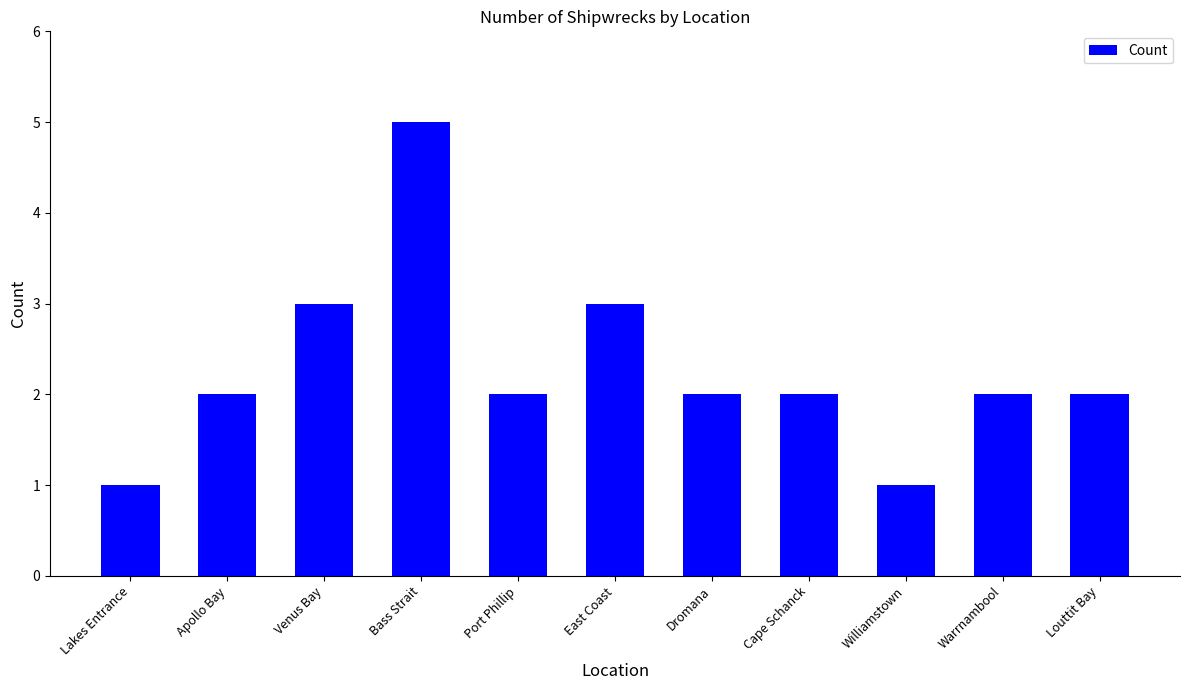

What is the value of the 6th bar from the left?

3